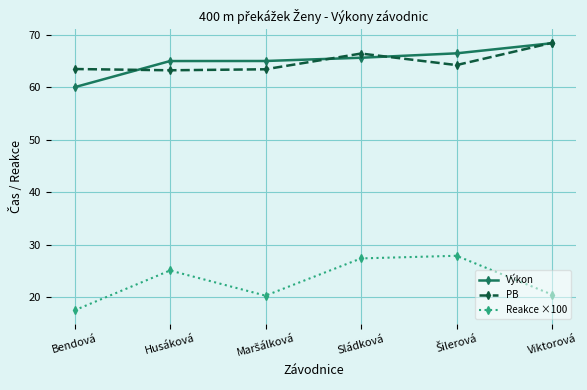

How many interior local peaks does the Reakce ×100 series have?

2